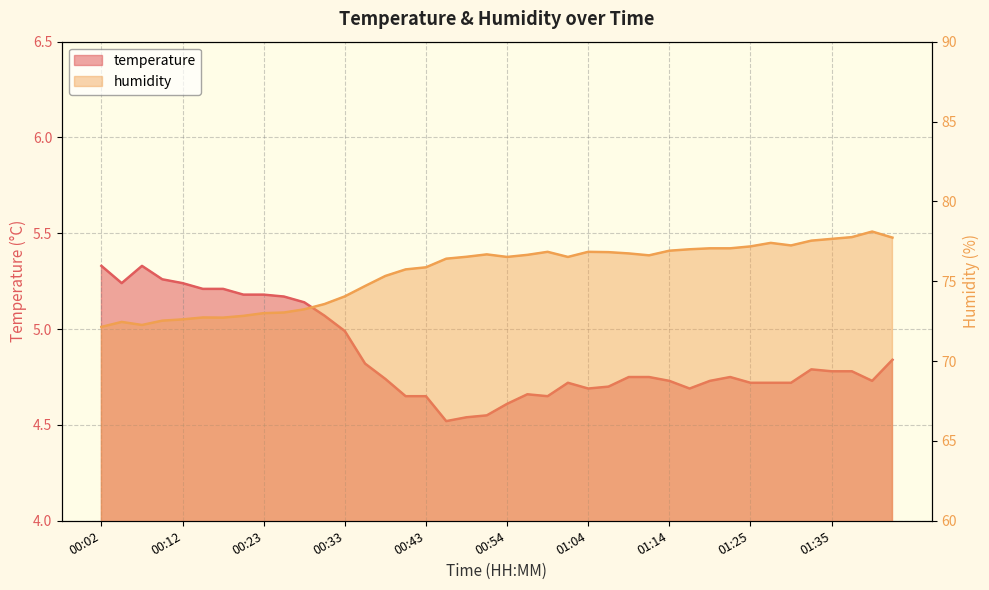

What is the label of the 31st point from the left?

01:20